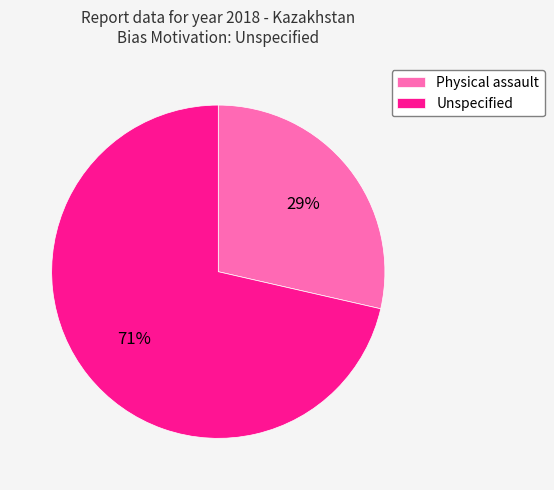

Do Unspecified and Physical assault together represent more than half of the pie?

Yes